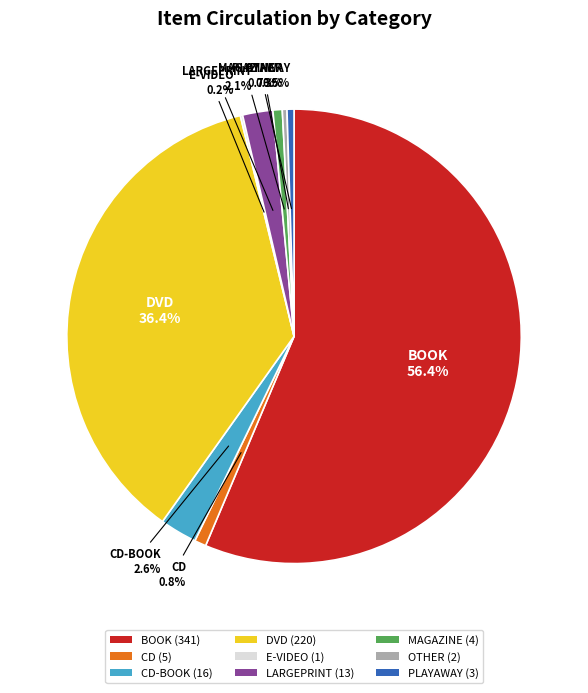

What portion of the pie excludes DVD (220)?

63.6%